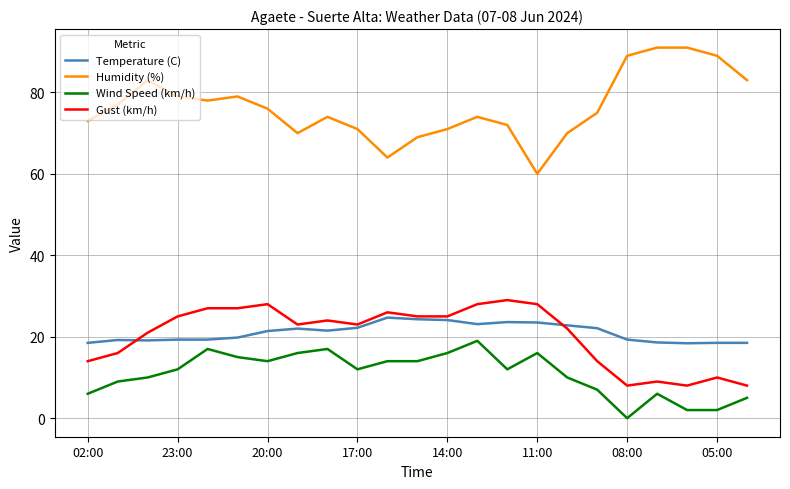

Which series has the largest total across all categories?

Humidity (%)